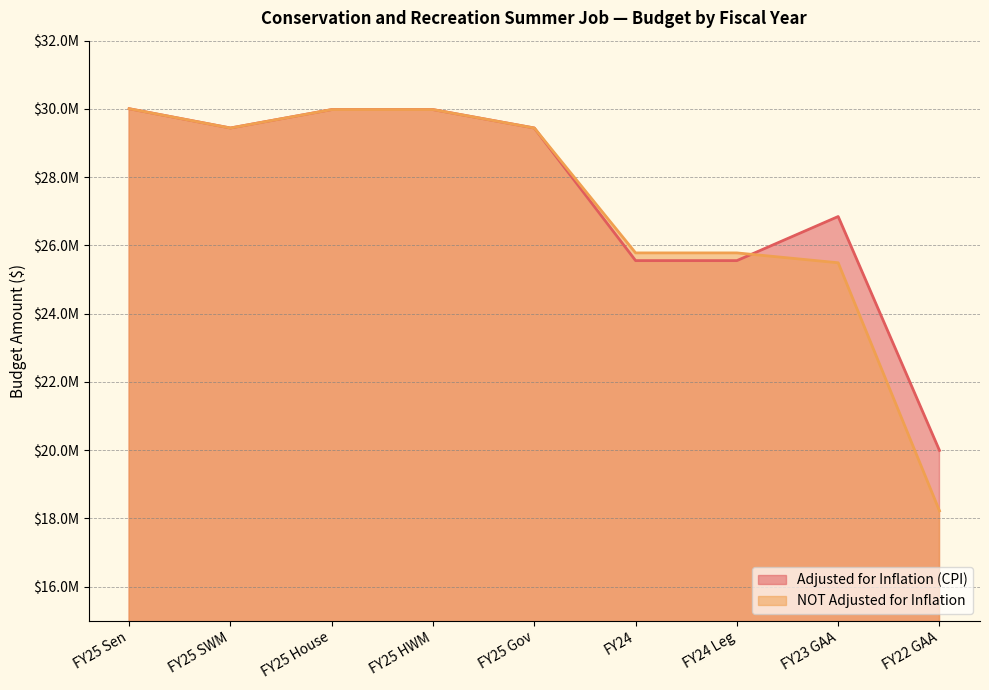

Reading left to right, transcribe all the data shown in this chart.

Adjusted for Inflation (CPI): FY25 Sen=30005866	FY25 SWM=29440919	FY25 House=29980397	FY25 HWM=29980397	FY25 Gov=29440919	FY24=25554441	FY24 Leg=25554441	FY23 GAA=26846732	FY22 GAA=19991371
NOT Adjusted for Inflation: FY25 Sen=30005866	FY25 SWM=29440919	FY25 House=29980397	FY25 HWM=29980397	FY25 Gov=29440919	FY24=25780350	FY24 Leg=25780350	FY23 GAA=25490879	FY22 GAA=18221027